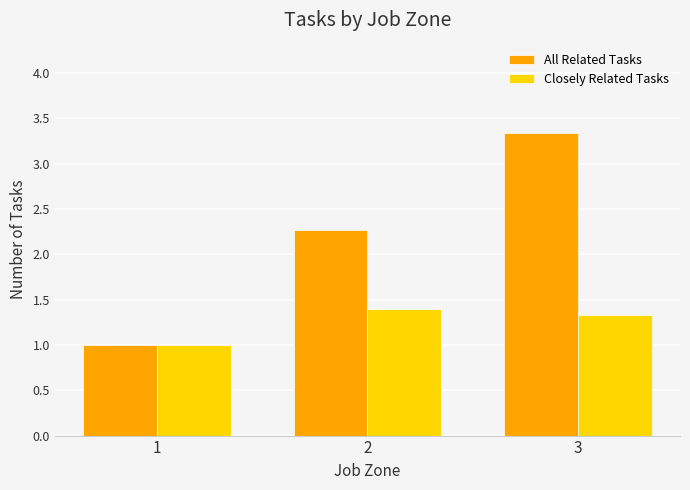

What is the value of the All Related Tasks bar at the 2nd from the left?

2.3